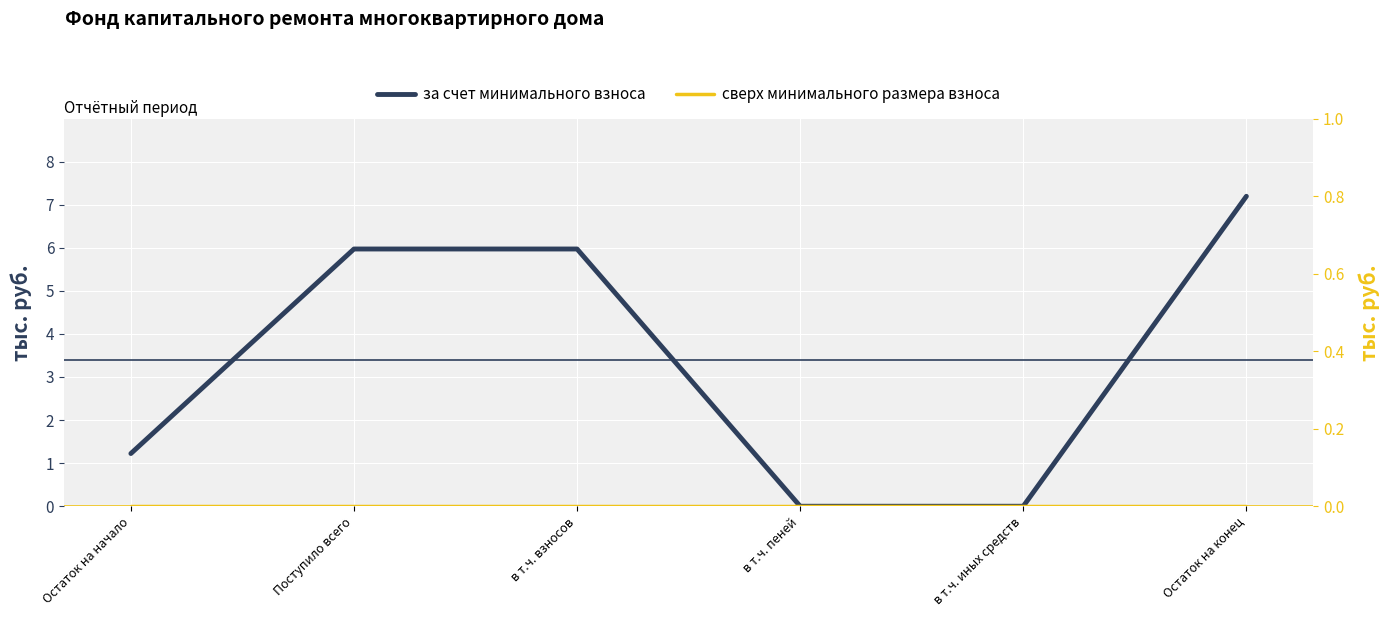

Count the за счет минимального взноса values in the range 0 to 5.

3